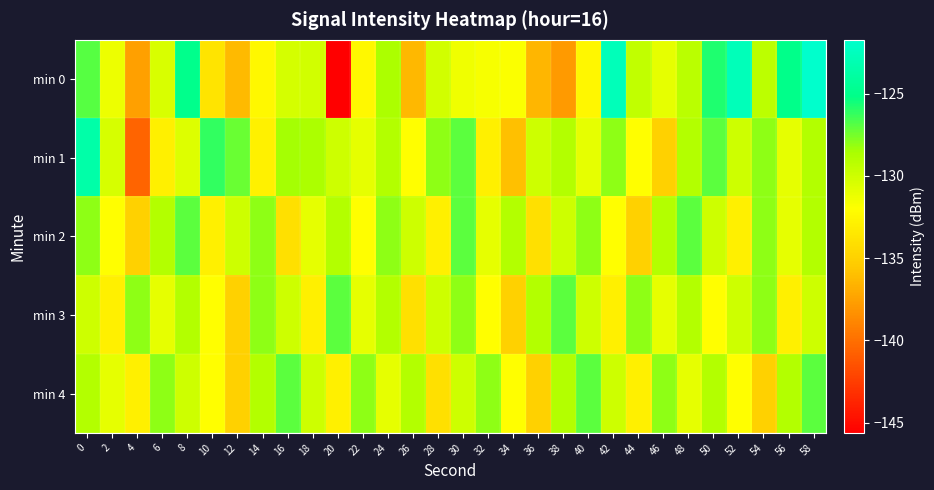

Reading left to right, what are all the values shown in this chart?

min 0: 0=-126.9	2=-131.3	4=-137.5	6=-130.5	8=-125.0	10=-133.7	12=-136.3	14=-132.4	16=-130.2	18=-130.2	20=-145.6	22=-132.5	24=-128.7	26=-136.3	28=-130.2	30=-131.4	32=-131.7	34=-131.9	36=-136.4	38=-137.9	40=-132.5	42=-122.8	44=-129.5	46=-131.0	48=-129.3	50=-125.8	52=-122.8	54=-129.3	56=-125.1	58=-121.7
min 1: 0=-123.6	2=-130.4	4=-140.6	6=-133.0	8=-130.7	10=-126.2	12=-127.3	14=-132.8	16=-128.5	18=-128.7	20=-130.0	22=-131.0	24=-129.0	26=-132.0	28=-128.0	30=-127.0	32=-133.0	34=-136.0	36=-130.0	38=-129.0	40=-131.0	42=-128.0	44=-132.0	46=-135.0	48=-129.0	50=-127.0	52=-130.0	54=-128.0	56=-131.0	58=-129.0
min 2: 0=-128.0	2=-132.0	4=-135.0	6=-129.0	8=-127.0	10=-133.0	12=-130.0	14=-128.0	16=-134.0	18=-131.0	20=-129.0	22=-132.0	24=-128.0	26=-130.0	28=-133.0	30=-127.0	32=-131.0	34=-129.0	36=-134.0	38=-130.0	40=-128.0	42=-132.0	44=-135.0	46=-129.0	48=-127.0	50=-130.0	52=-133.0	54=-128.0	56=-131.0	58=-129.0
min 3: 0=-130.0	2=-133.0	4=-128.0	6=-131.0	8=-129.0	10=-132.0	12=-135.0	14=-128.0	16=-130.0	18=-133.0	20=-127.0	22=-131.0	24=-129.0	26=-134.0	28=-130.0	30=-128.0	32=-132.0	34=-135.0	36=-129.0	38=-127.0	40=-130.0	42=-133.0	44=-128.0	46=-131.0	48=-129.0	50=-132.0	52=-130.0	54=-128.0	56=-133.0	58=-130.0
min 4: 0=-129.0	2=-131.0	4=-133.0	6=-128.0	8=-130.0	10=-132.0	12=-135.0	14=-129.0	16=-127.0	18=-130.0	20=-133.0	22=-128.0	24=-131.0	26=-129.0	28=-134.0	30=-130.0	32=-128.0	34=-132.0	36=-135.0	38=-129.0	40=-127.0	42=-130.0	44=-133.0	46=-128.0	48=-131.0	50=-129.0	52=-132.0	54=-135.0	56=-129.0	58=-127.0